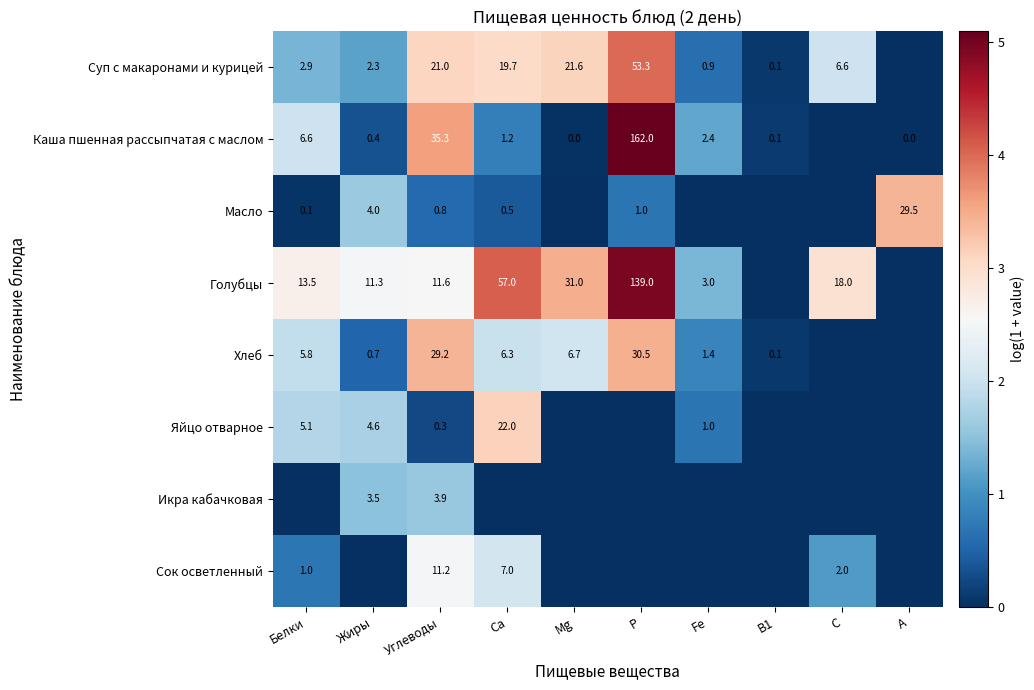

What is the total value across all series at Углеводы?

113.3